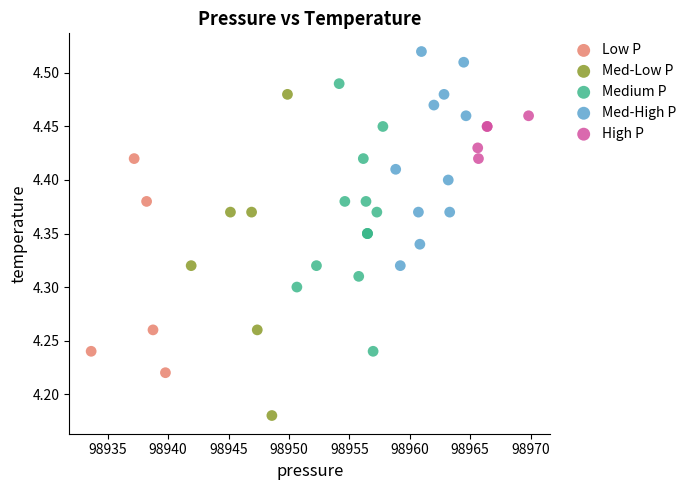

Which series has the largest Y range (max minus min)?

Med-Low P